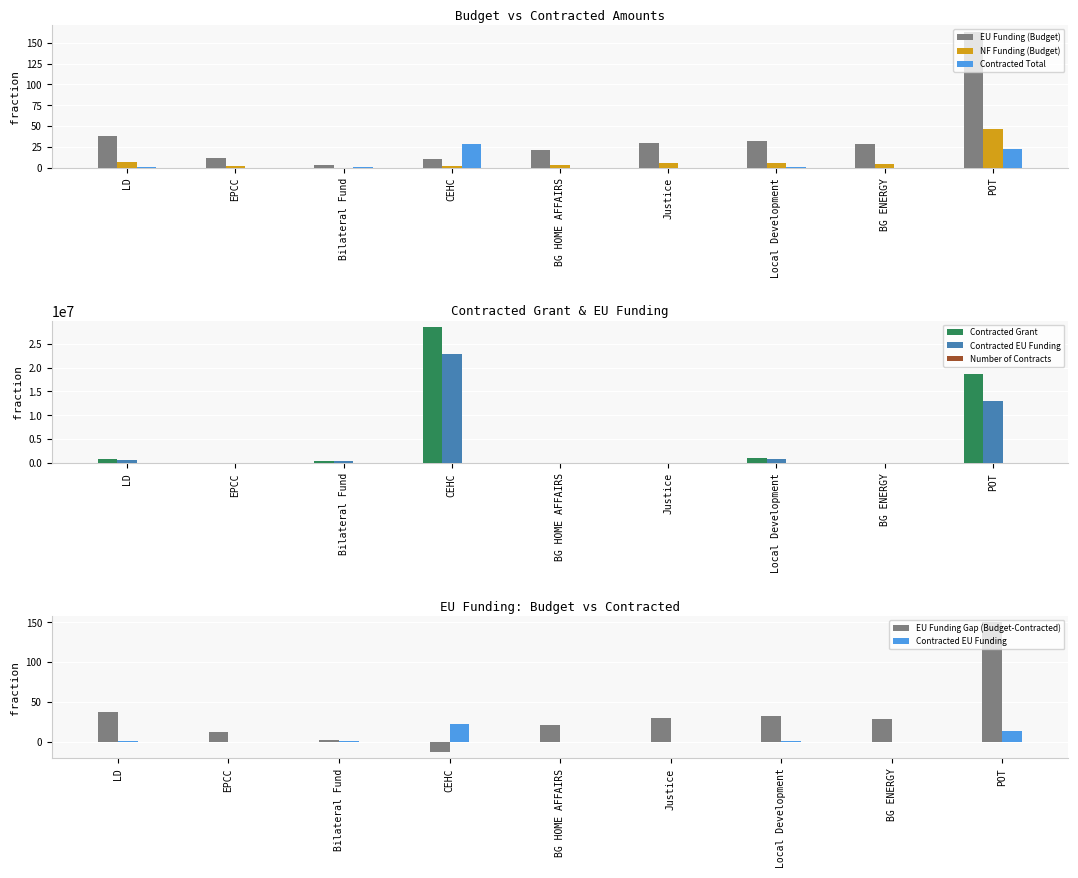

The Contracted Total series shows 0.0 at EPCC. True or false?

False